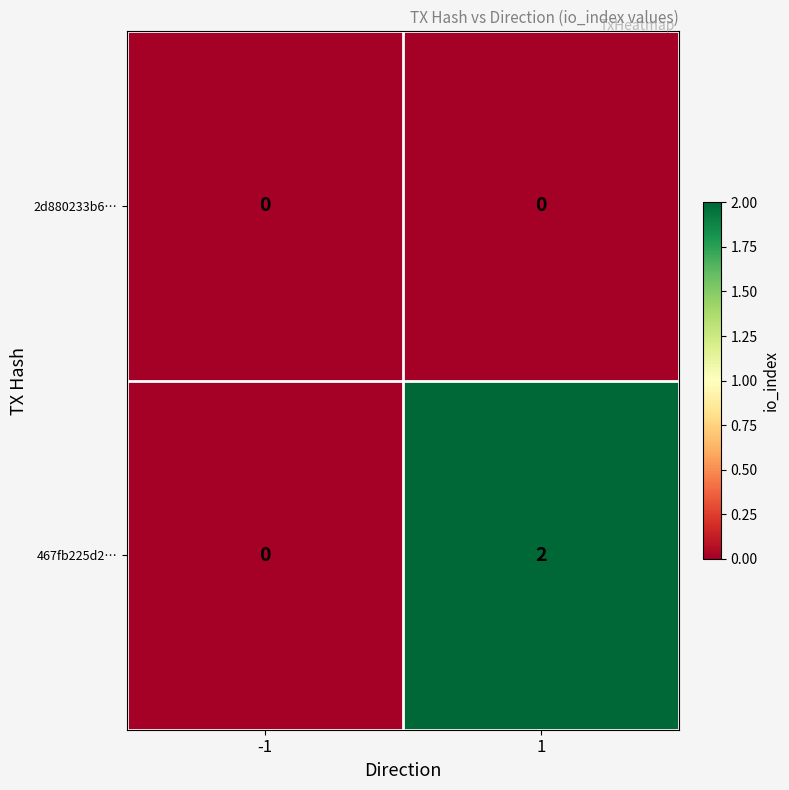

Which category has the highest value across all series?

1